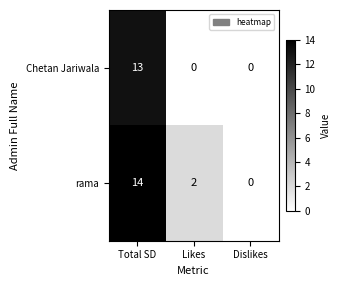

What is the difference between the highest and lowest values at Likes?

2